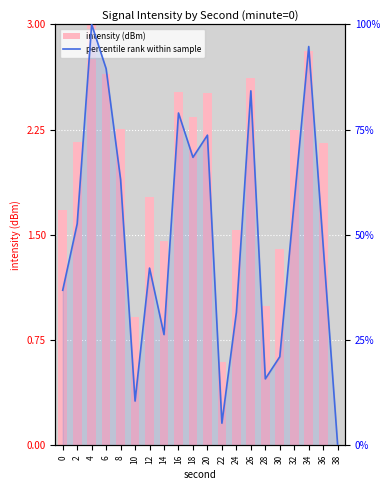

The value of percentile rank at 20 is 73.7. True or false?

True